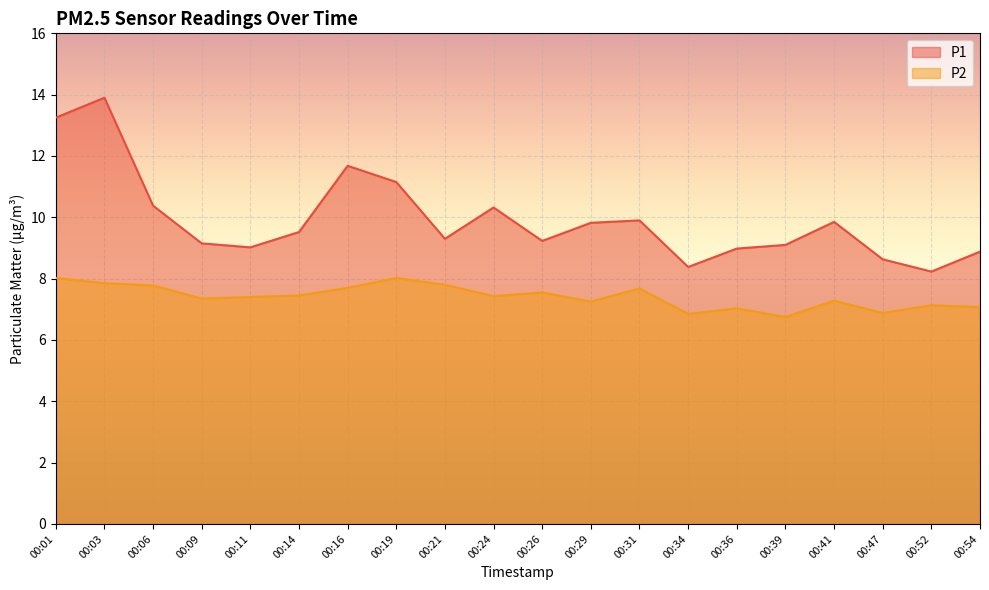

What is the value of the P2 point at the 9th from the left?

7.8